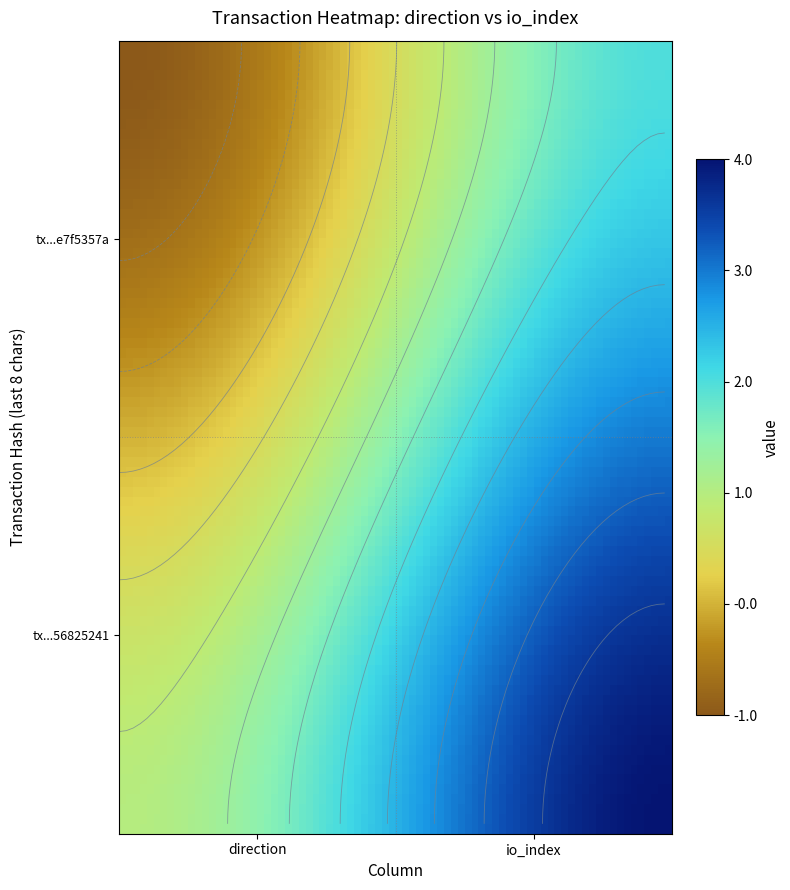

At how many categories does at least one series exceed 1?

1